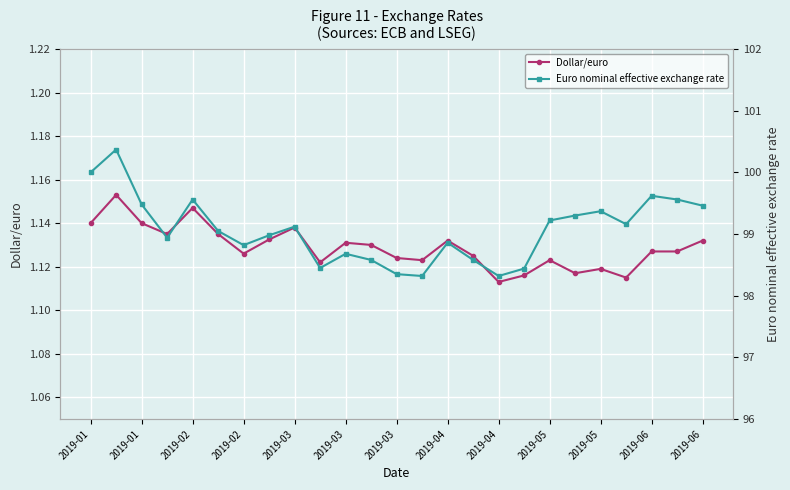

The Dollar/euro series shows 0.2 at 23. True or false?

False